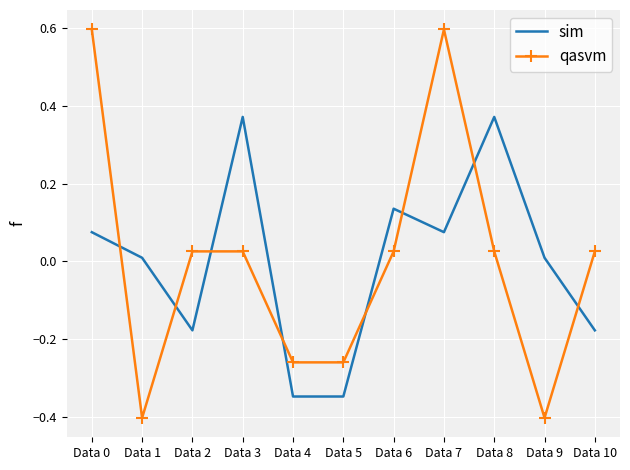

After their last crossing, which series has the higher values: qasvm or sim?

qasvm